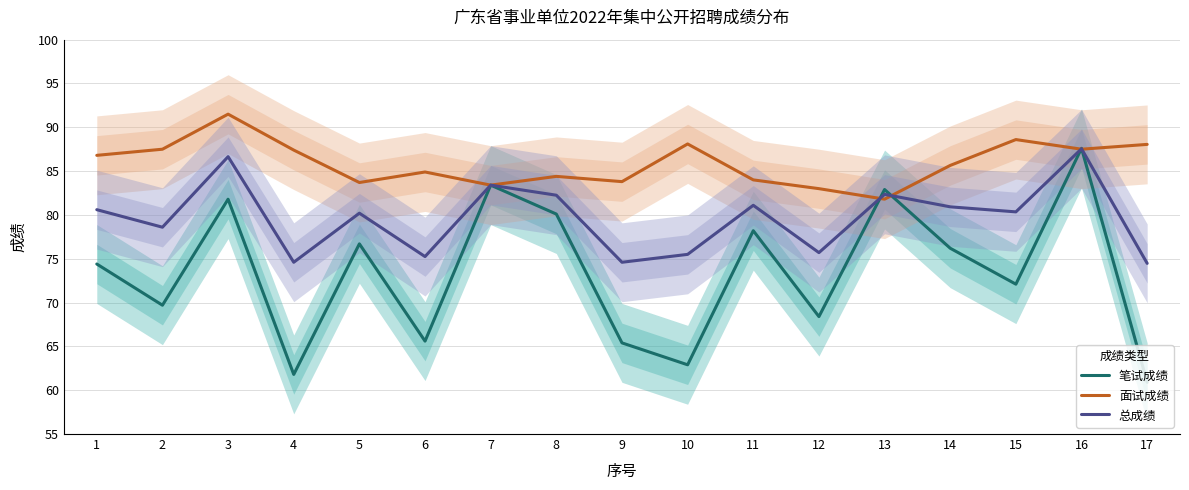

Where is the first local minimum for 笔试成绩?

2